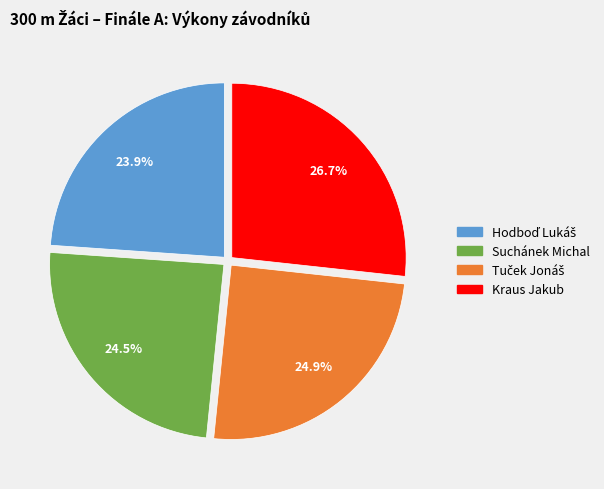

What portion of the pie excludes Kraus Jakub?

73.3%